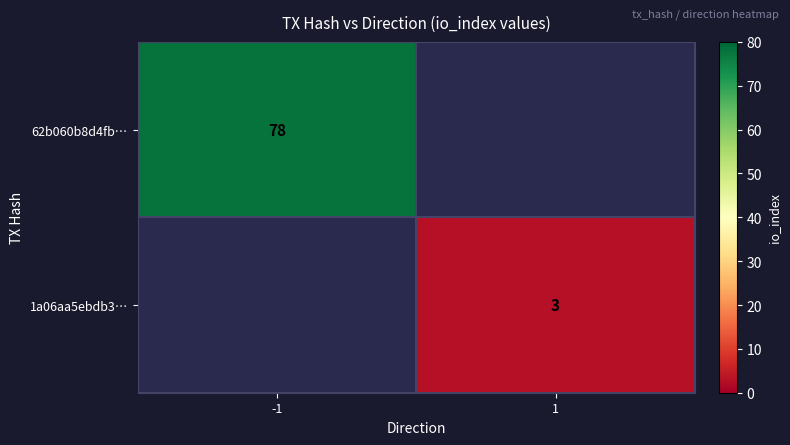

True or false: 62b060b8d4fb… has a value of 78 at -1.

True